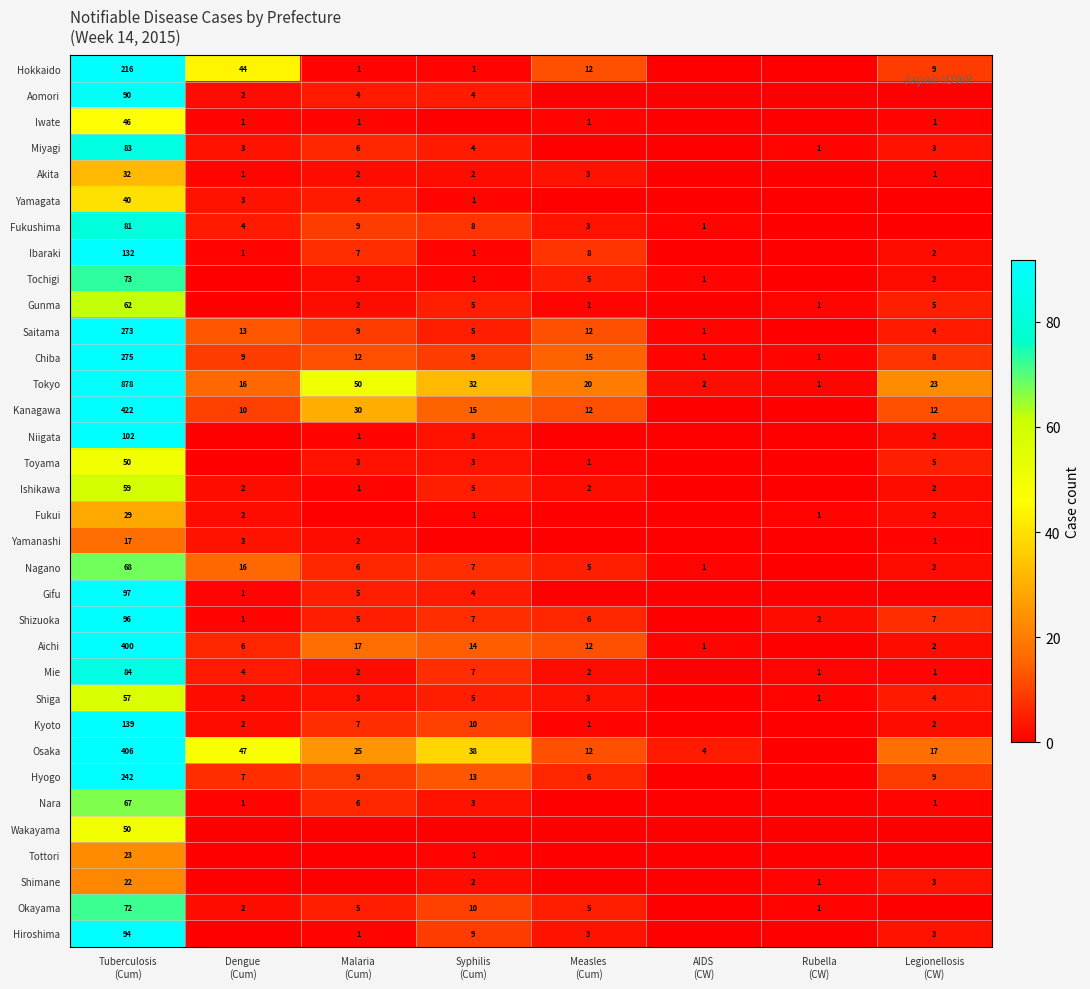

Which has a higher value, Dengue
(Cum) or Malaria
(Cum)?

Dengue
(Cum)